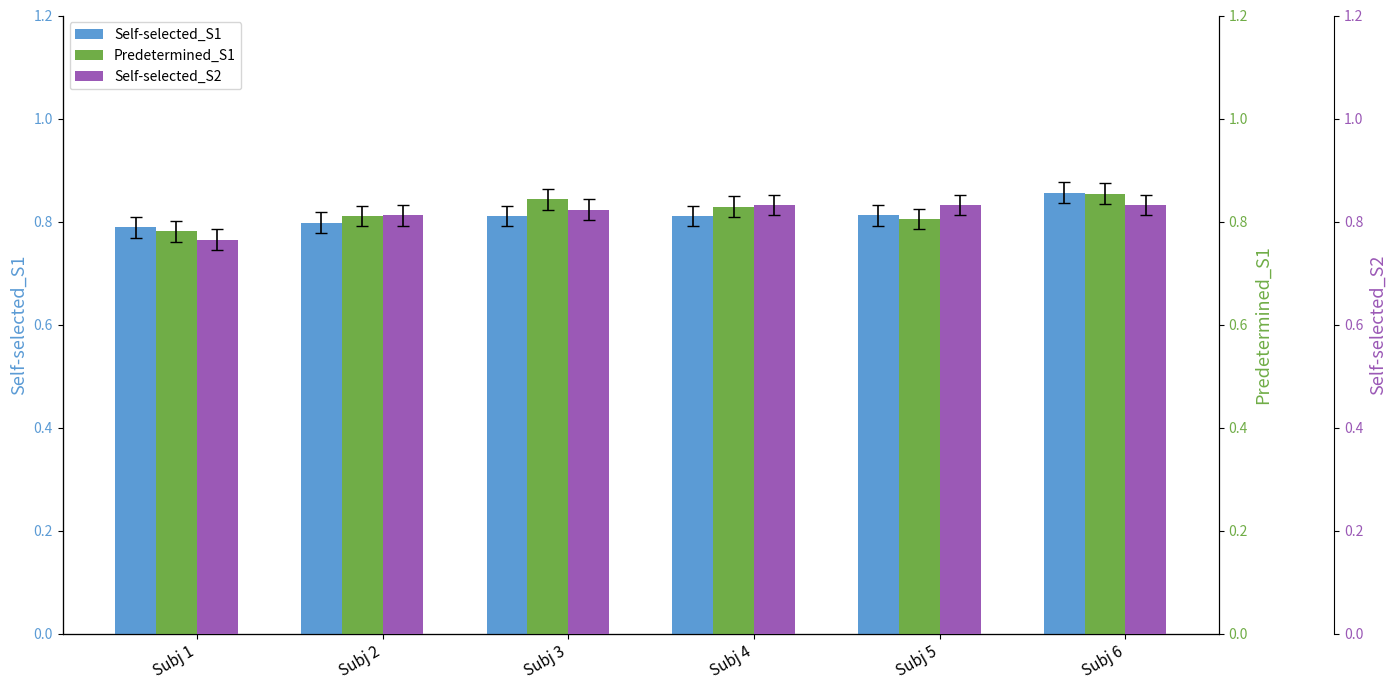

How many data points does each series have?

6